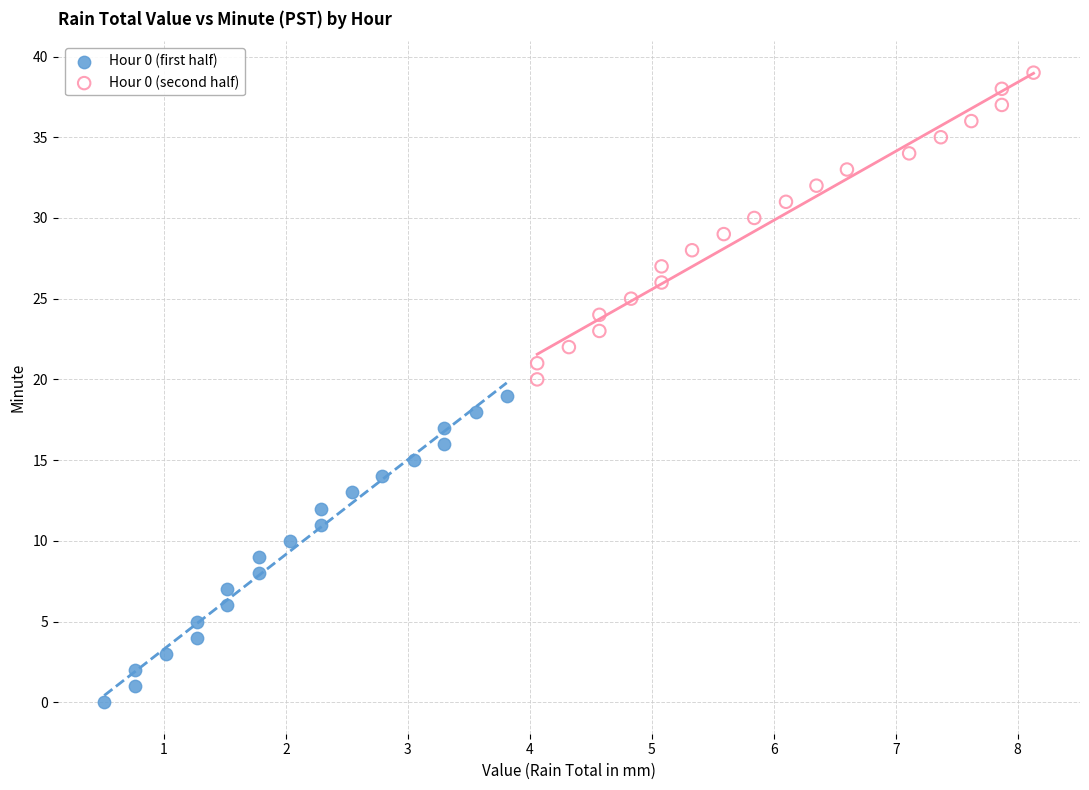

Which series contains the lowest Y value?

Hour 0 (first half)